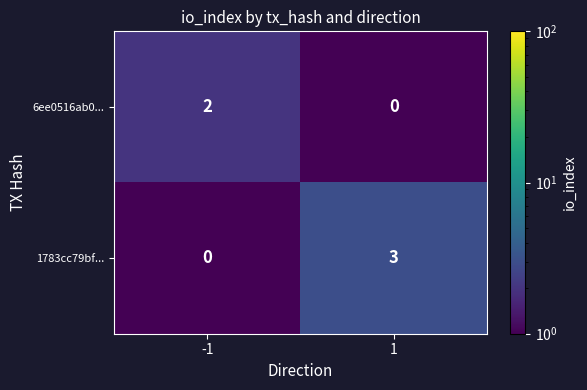

How many categories are shown in the chart?

2